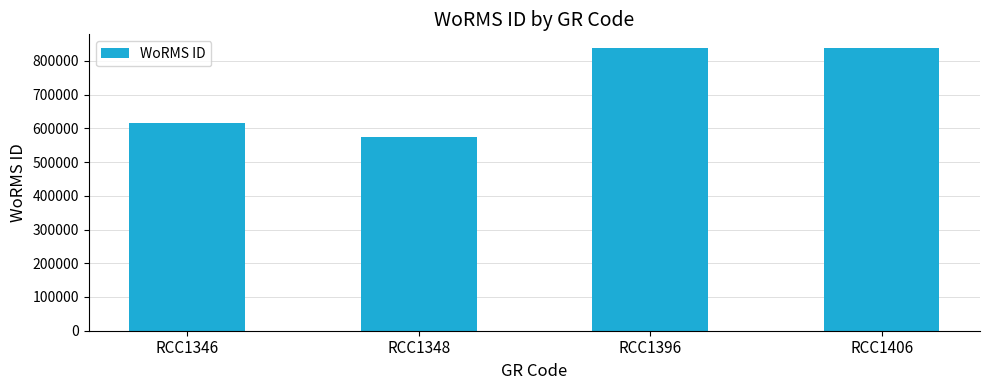

What is the change in value from RCC1346 to RCC1396?

+221600